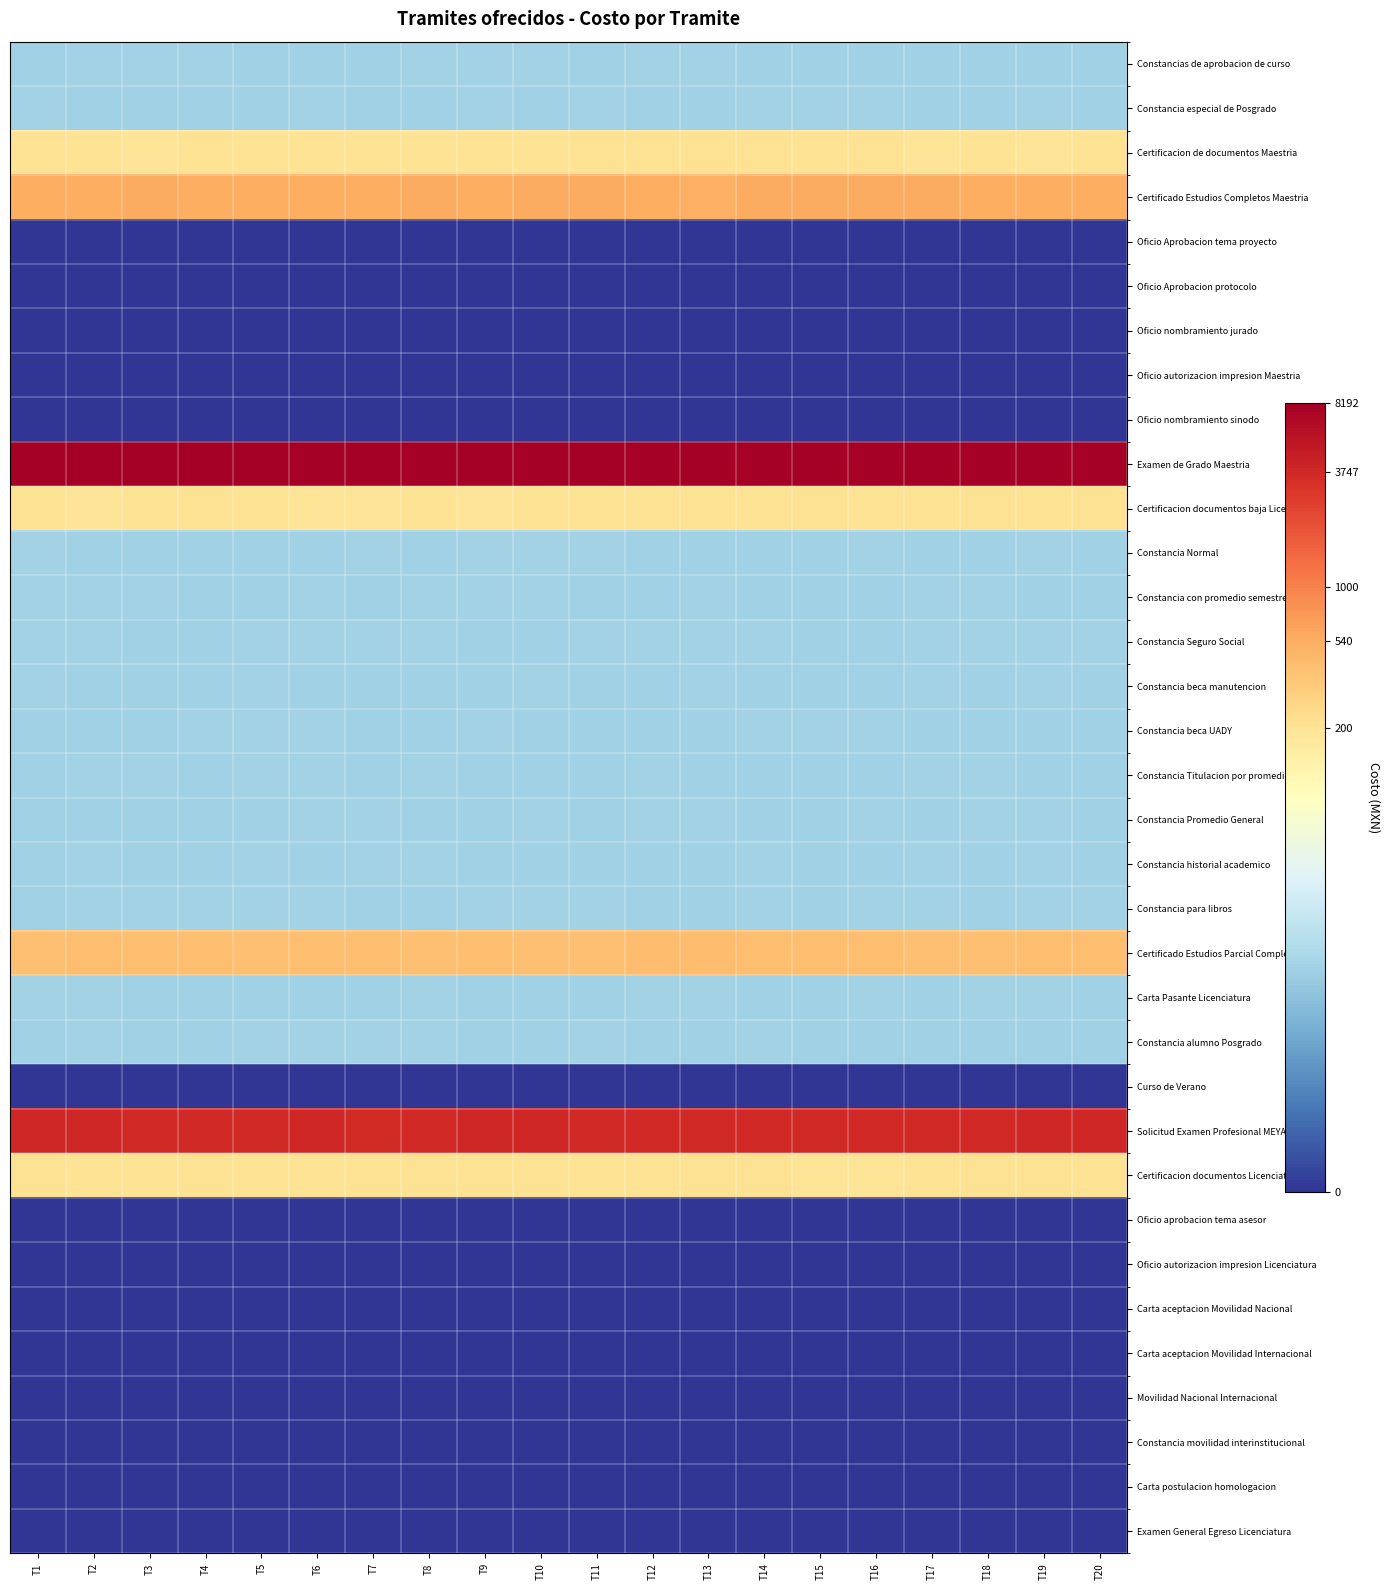

How many categories are shown in the chart?

20